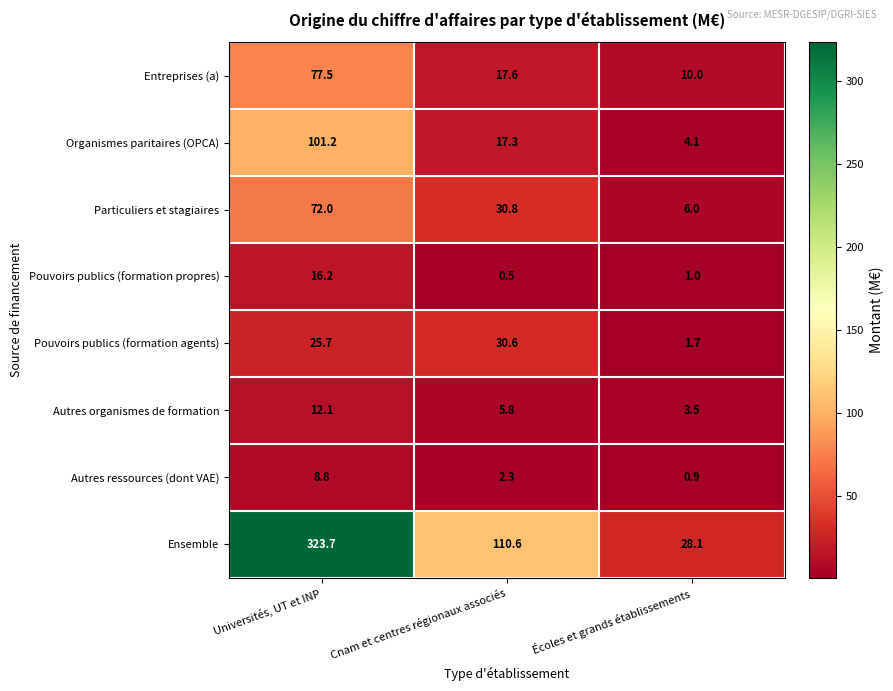

Rank the series by their maximum value, from lowest to highest.

Autres ressources (dont VAE), Autres organismes de formation, Pouvoirs publics (formation propres), Pouvoirs publics (formation agents), Particuliers et stagiaires, Entreprises (a), Organismes paritaires (OPCA), Ensemble